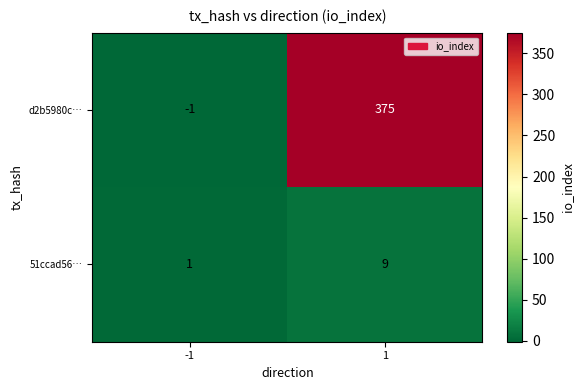

How many data points in 51ccad56… are less than 9?

1